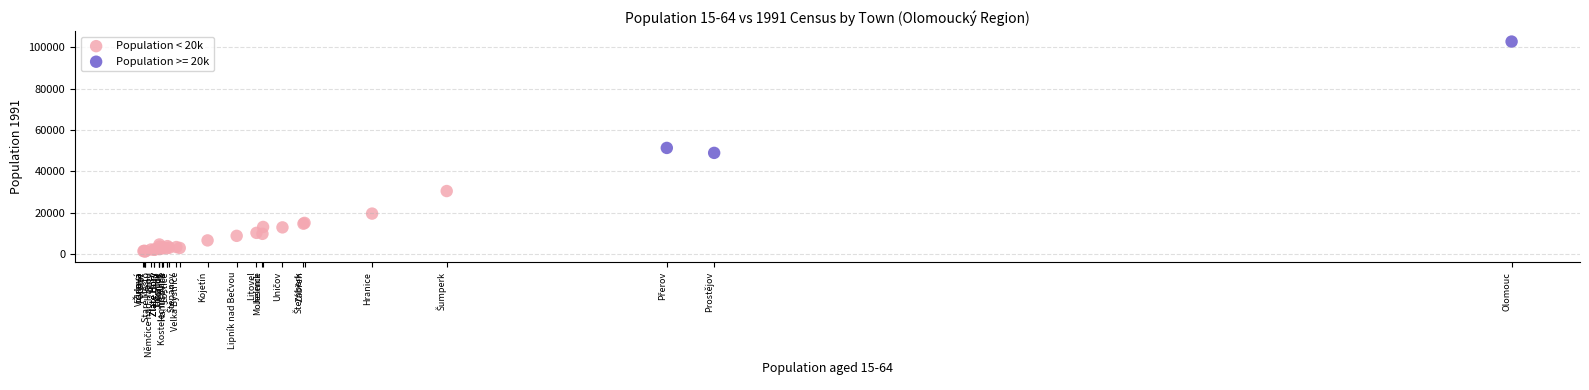

Which series has the widest spread of Y values?

Population >= 20k